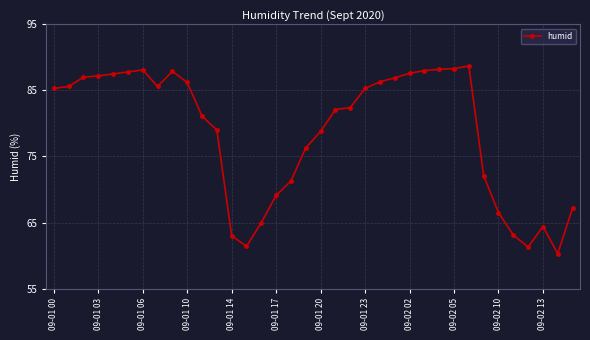

What is the value of the 3rd point from the left?

87.0